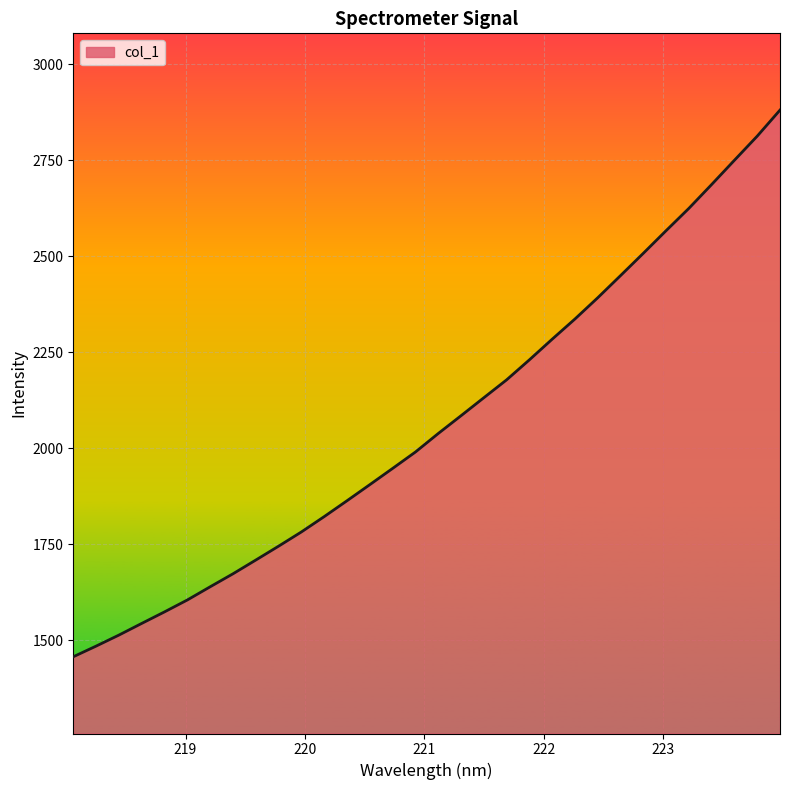

What is the difference between the maximum and minimum values?

1424.9